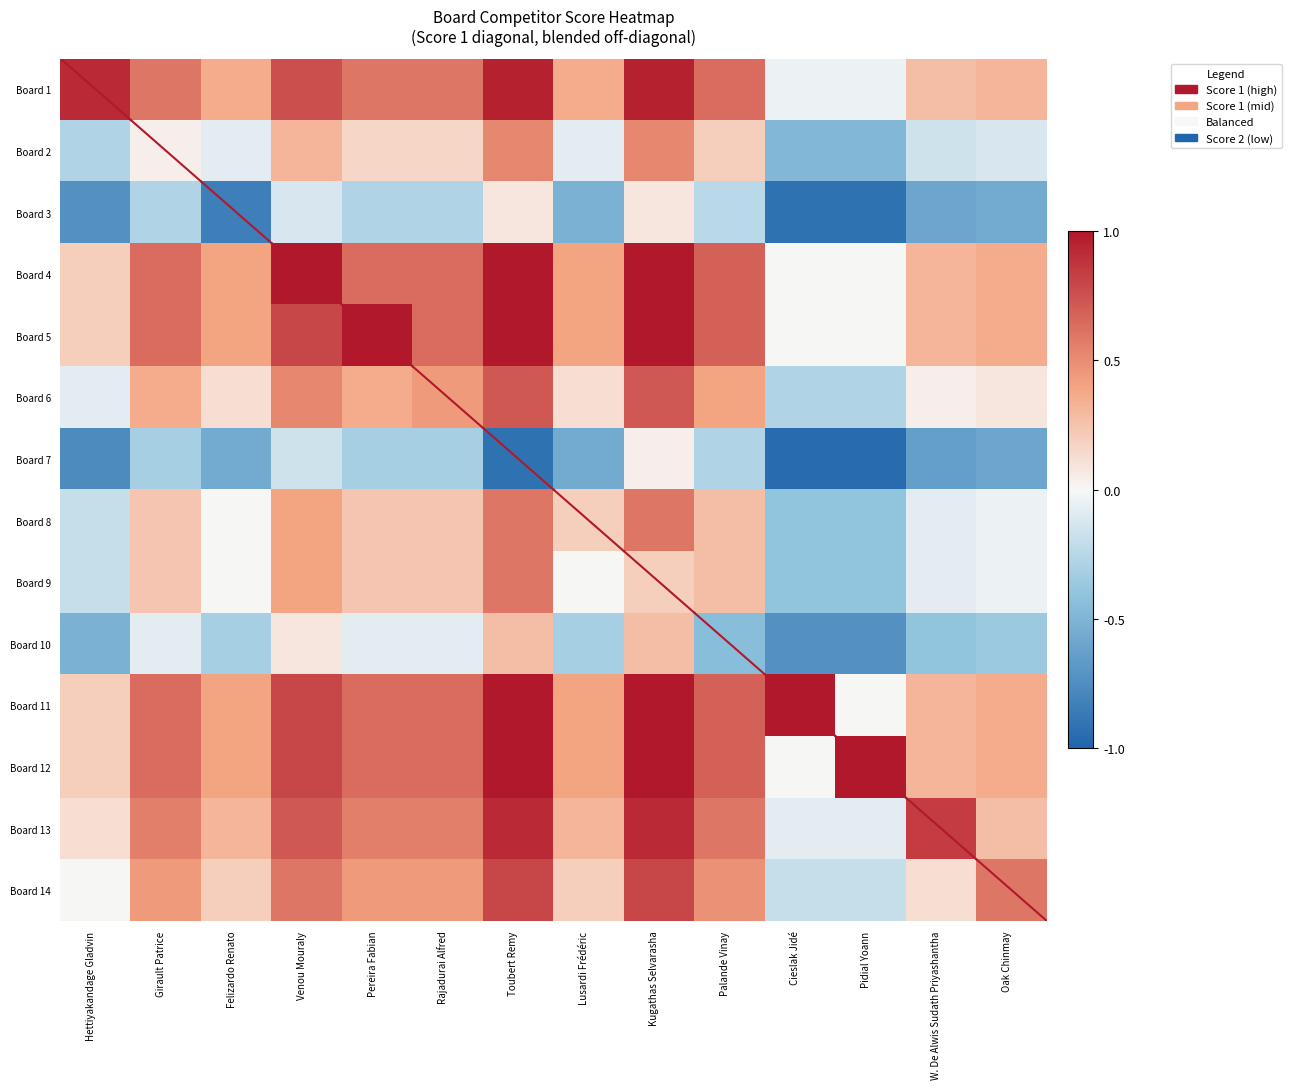

Between Palande Vinay and Cieslak Jidé, which is larger?

Palande Vinay